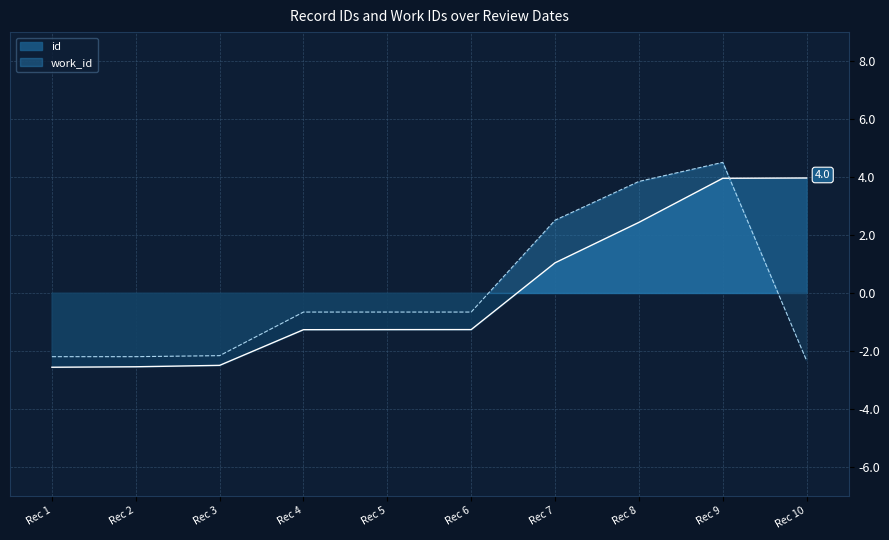

What is the difference between the highest and lowest values at Rec 3?

0.3